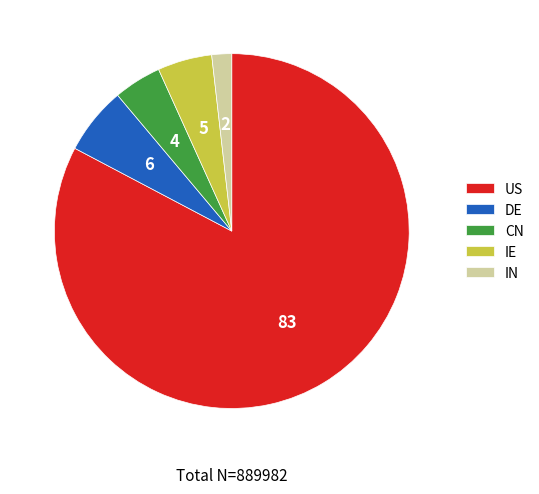

Do CN and US together represent more than half of the pie?

Yes